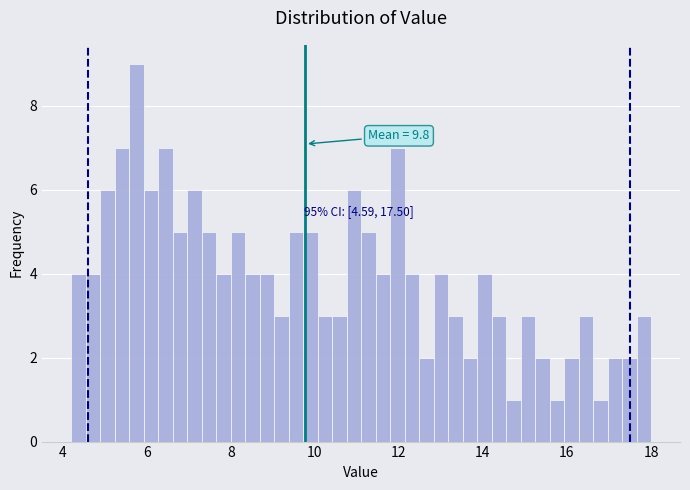

Around what value on the x-axis is the tallest bar? Give the approximate position of its centre, as read against the axis.

5.8